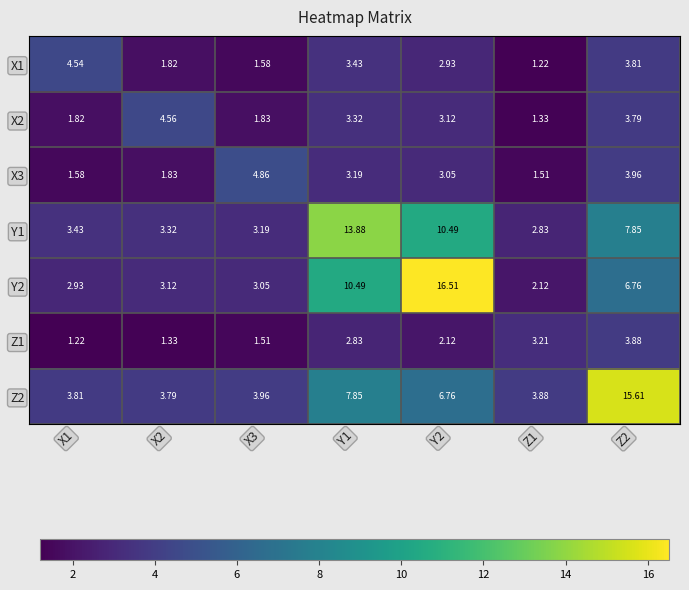

Which series has the largest range (max minus min)?

Y2